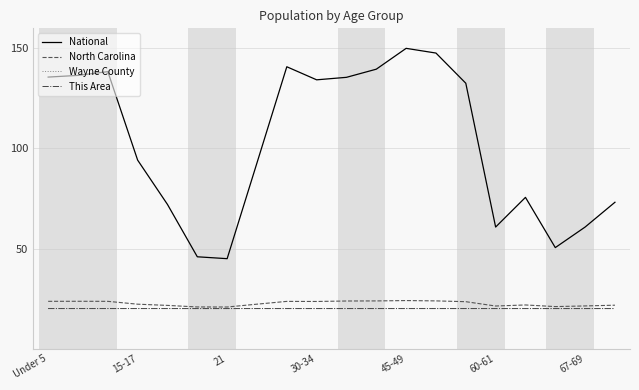

What is the smallest value displayed?

20.0